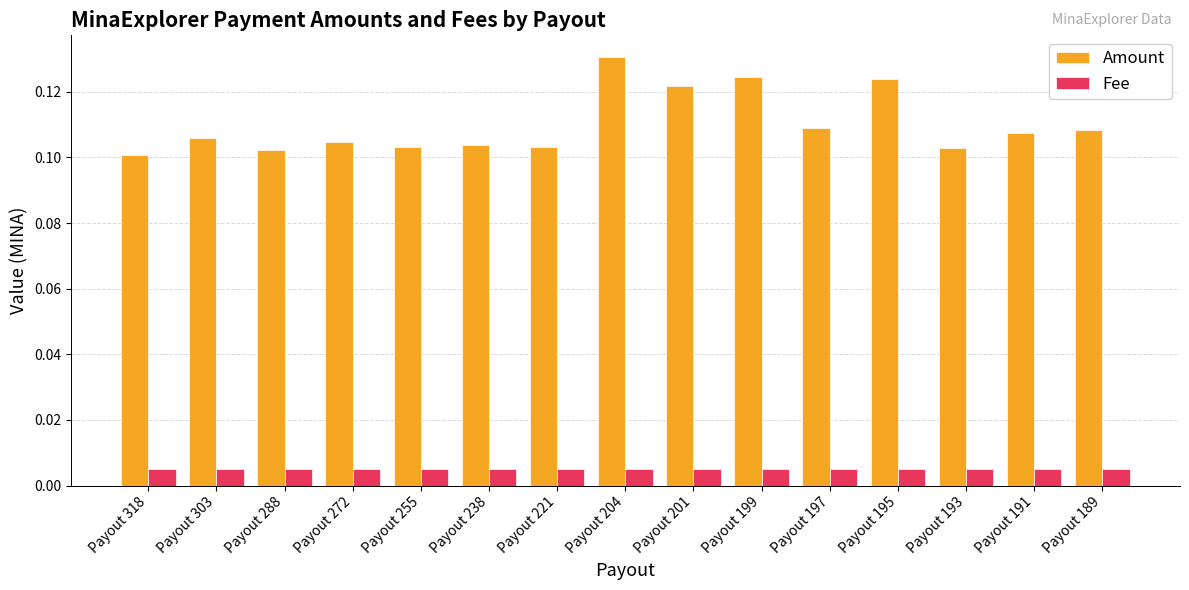

At how many categories does at least one series exceed 0?

15